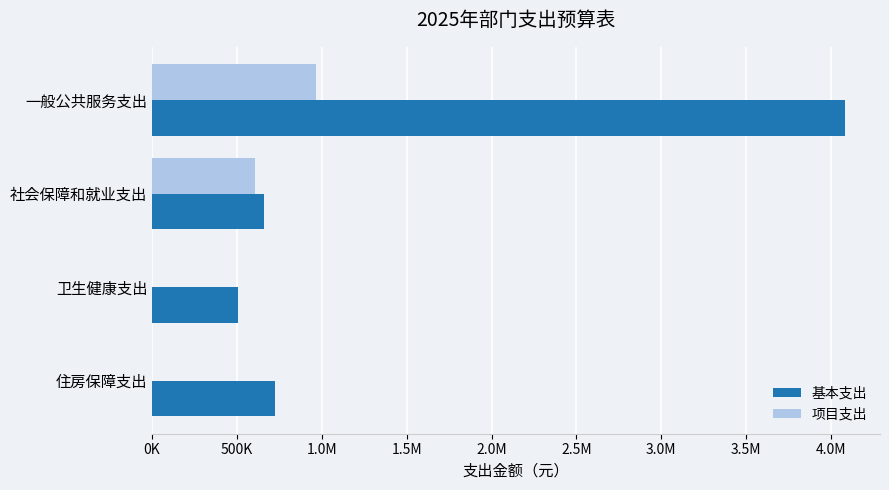

What are all the series names shown in the legend?

基本支出, 项目支出